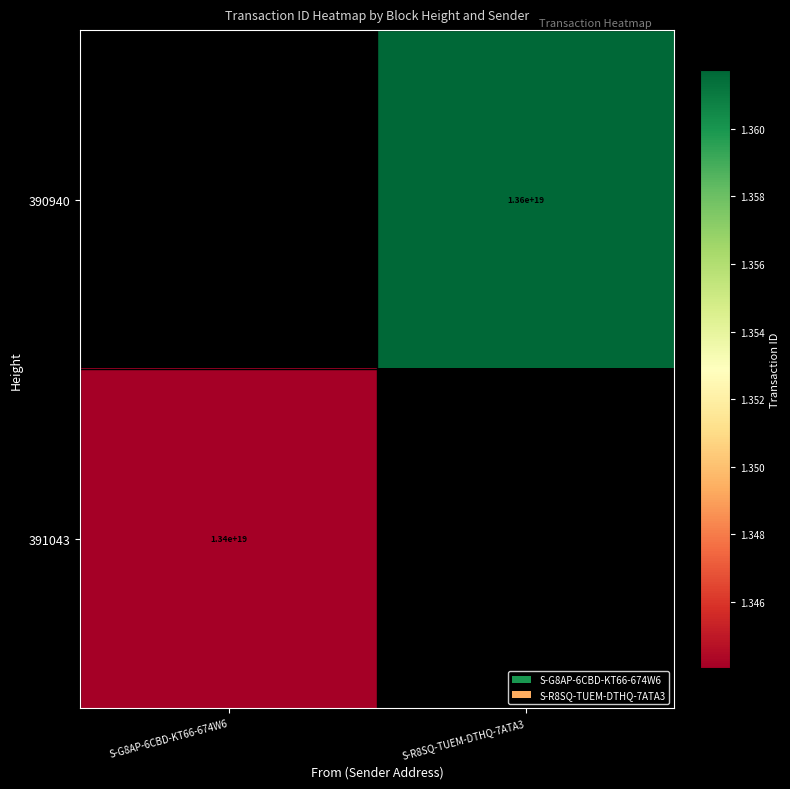

Is it true that 390940 equals 8543393567251070976 at S-R8SQ-TUEM-DTHQ-7ATA3?

False